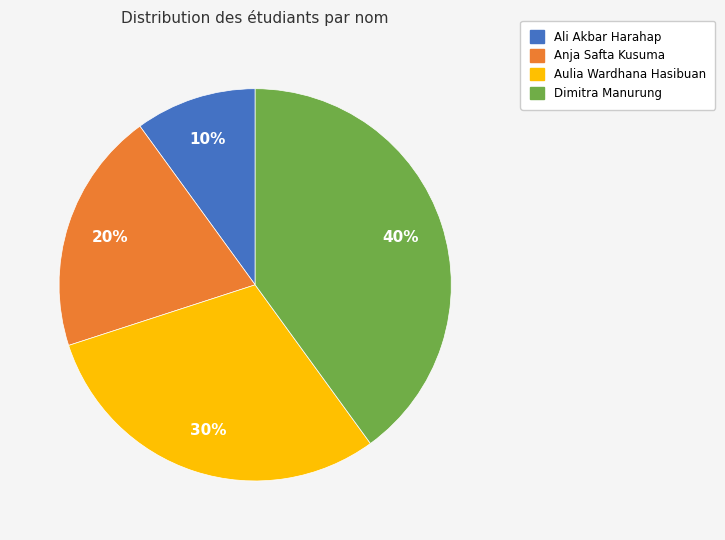

Which category has the biggest portion of the pie?

Dimitra Manurung